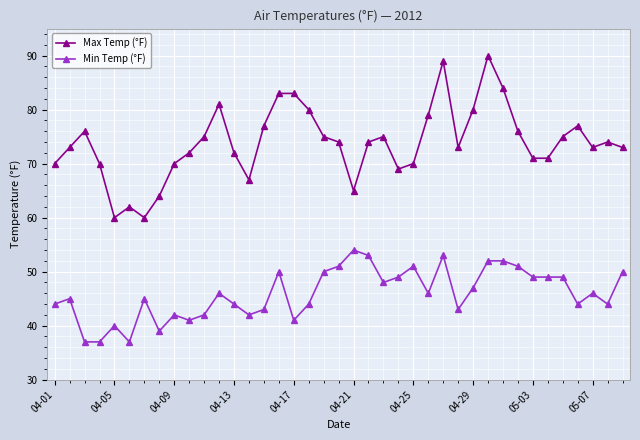

True or false: Min Temp (°F) has more than 2 points higher than both neighbors.

True